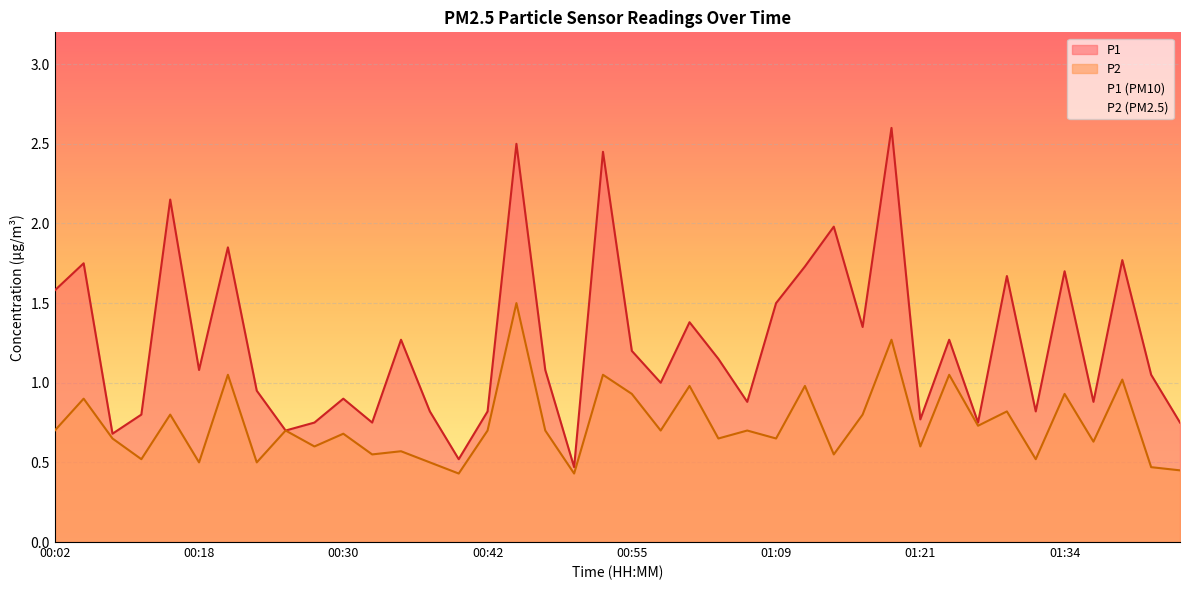

Read the P2 value at 01:03.

0.7